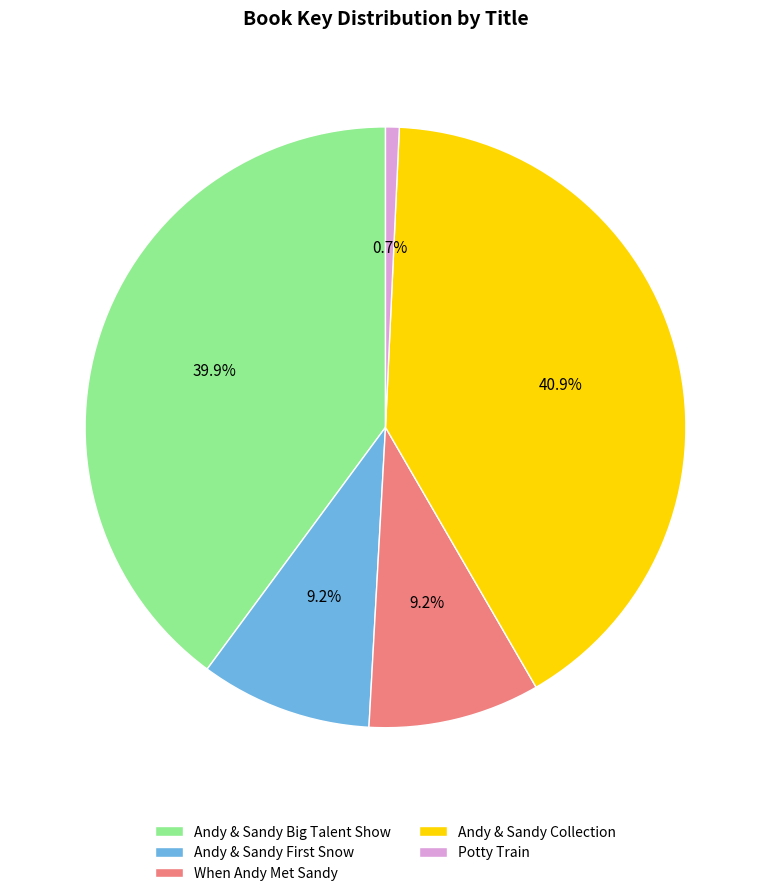

How many segments does this pie chart have?

5